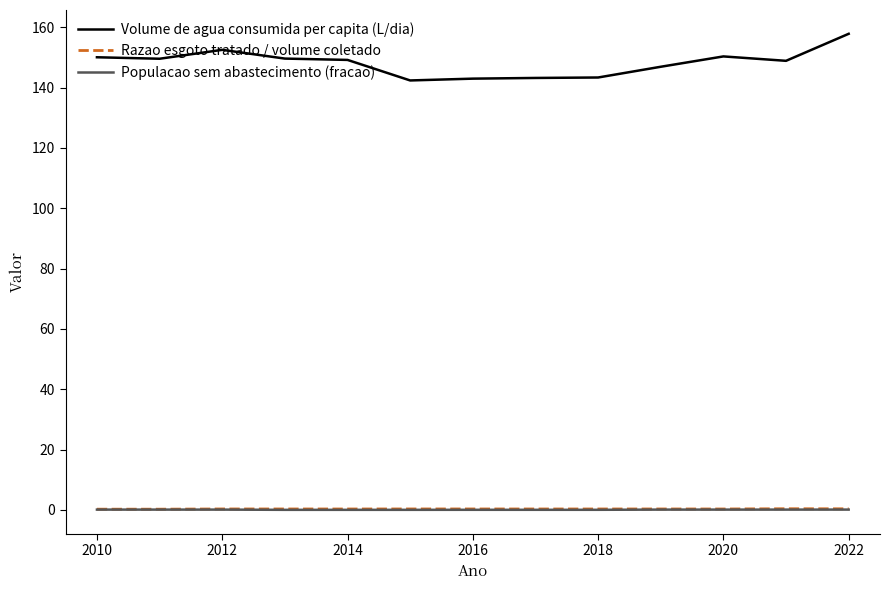

Which series has the largest range (max minus min)?

Volume de agua consumida per capita (L/dia)